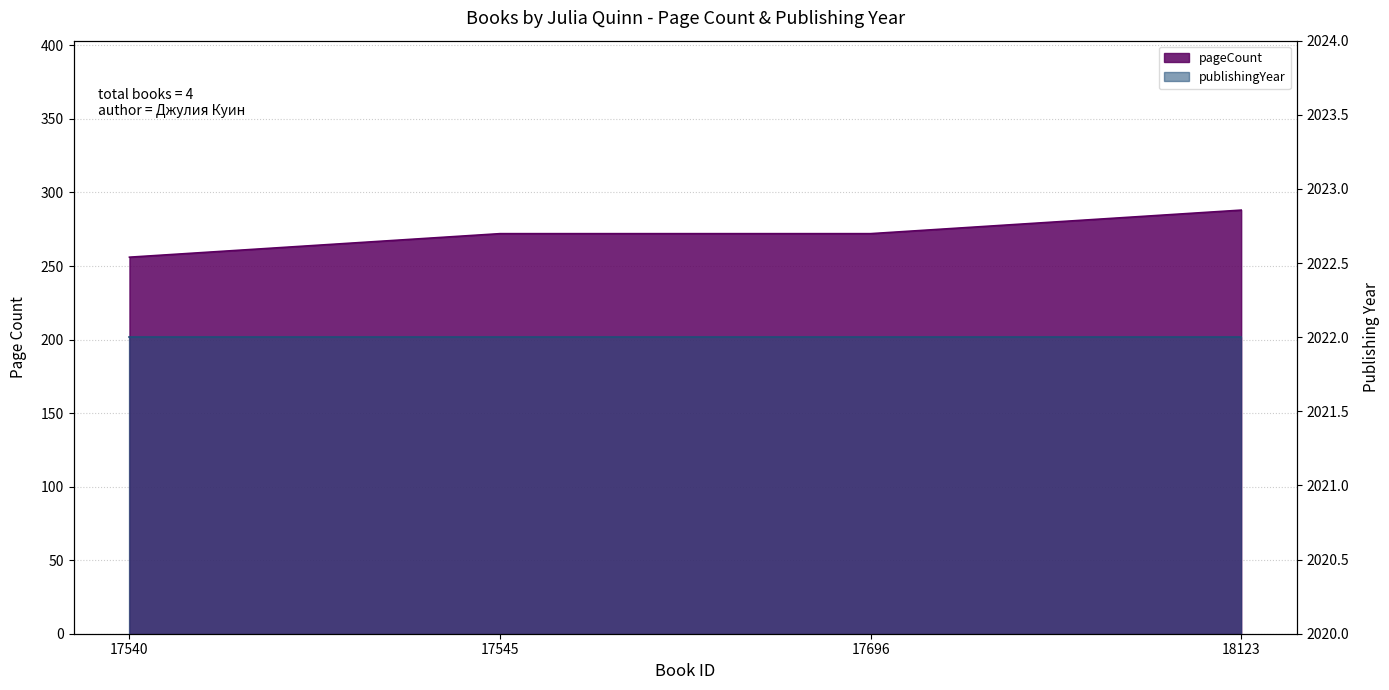

Which has a higher value, 17540 or 18123?

18123